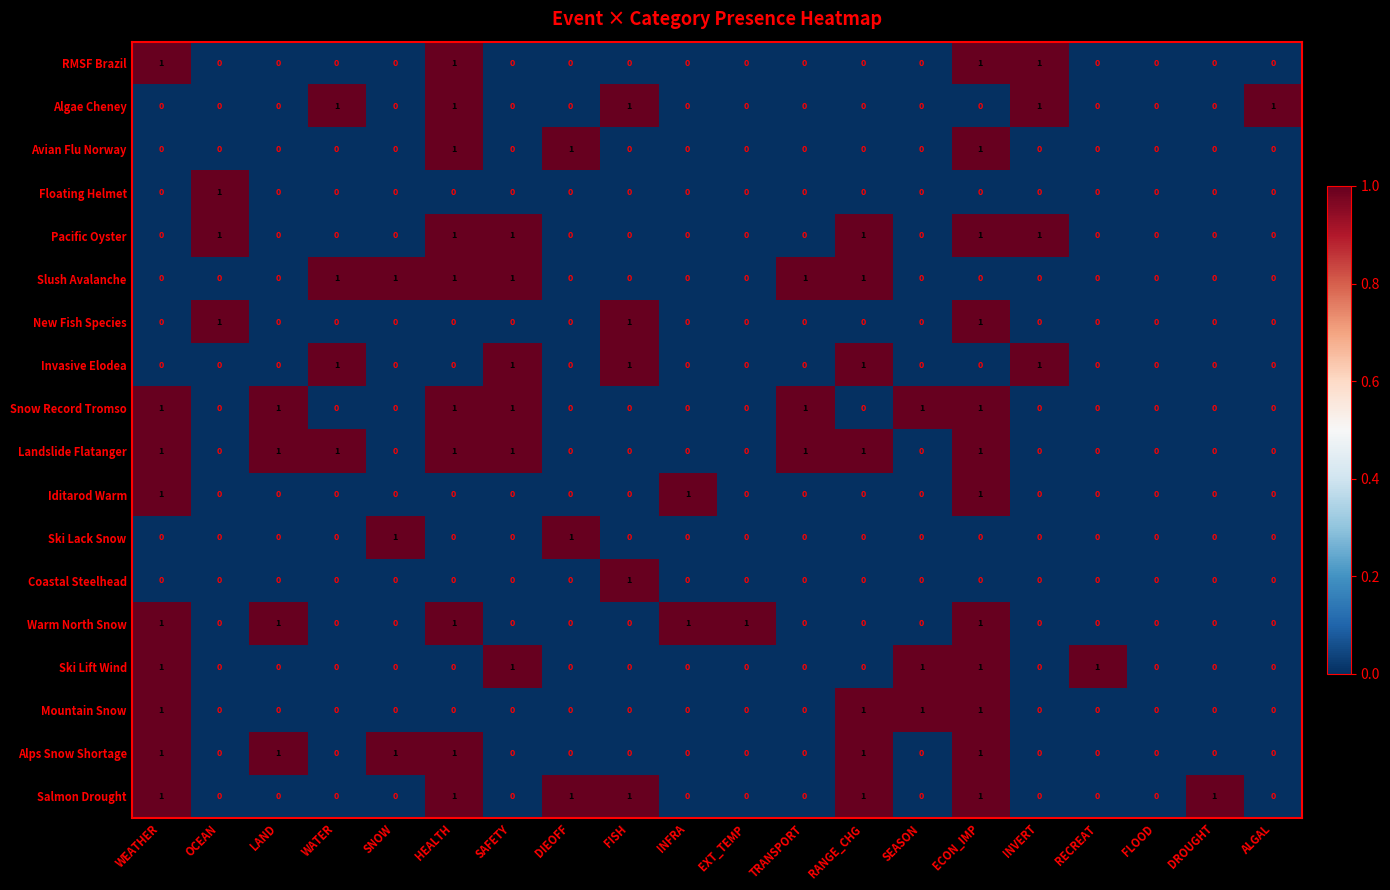

Count the number of data series in this chart.

18